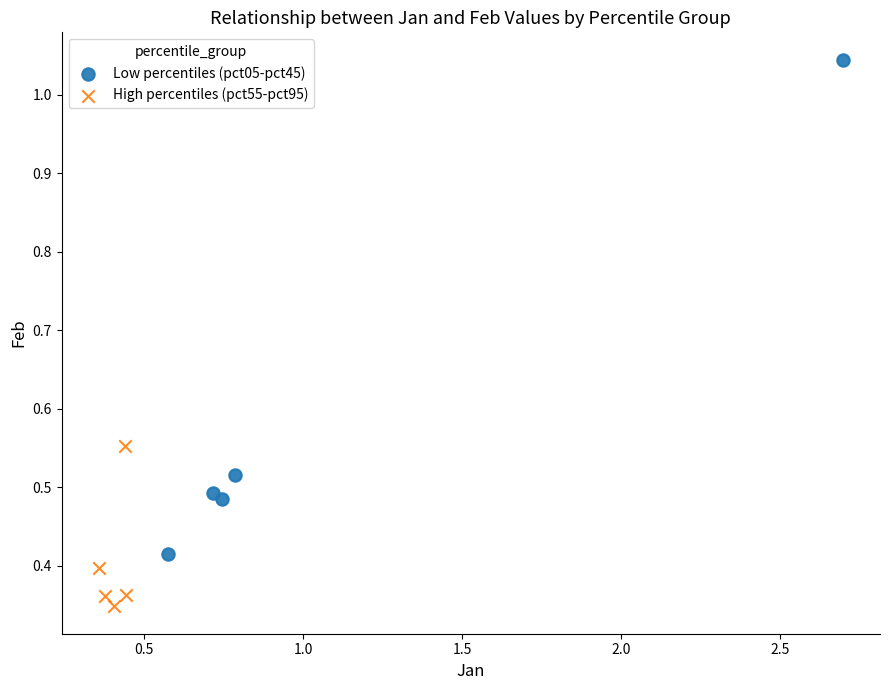

Which series has the largest Y range (max minus min)?

Low percentiles (pct05-pct45)